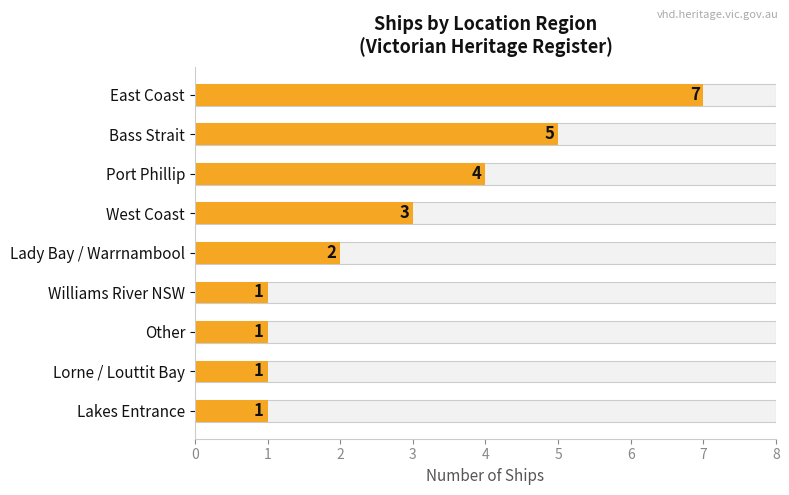

The value at Other is 1. True or false?

False